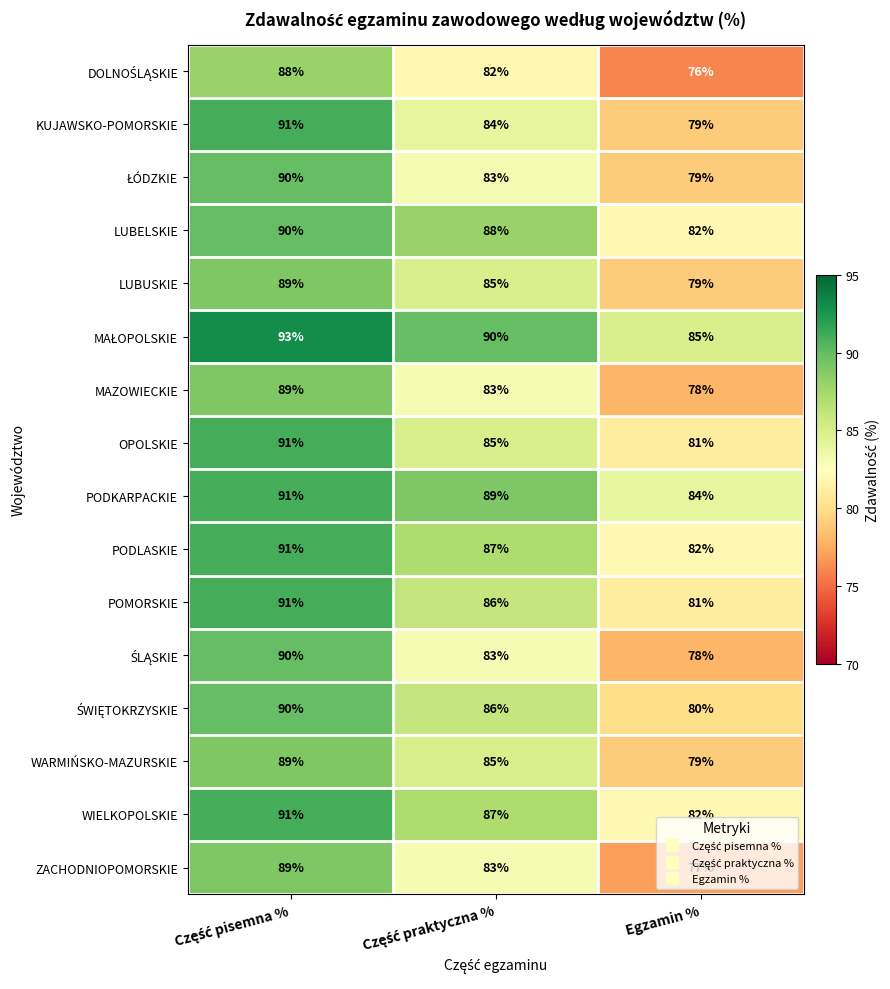

At how many categories does at least one series exceed 87?

2